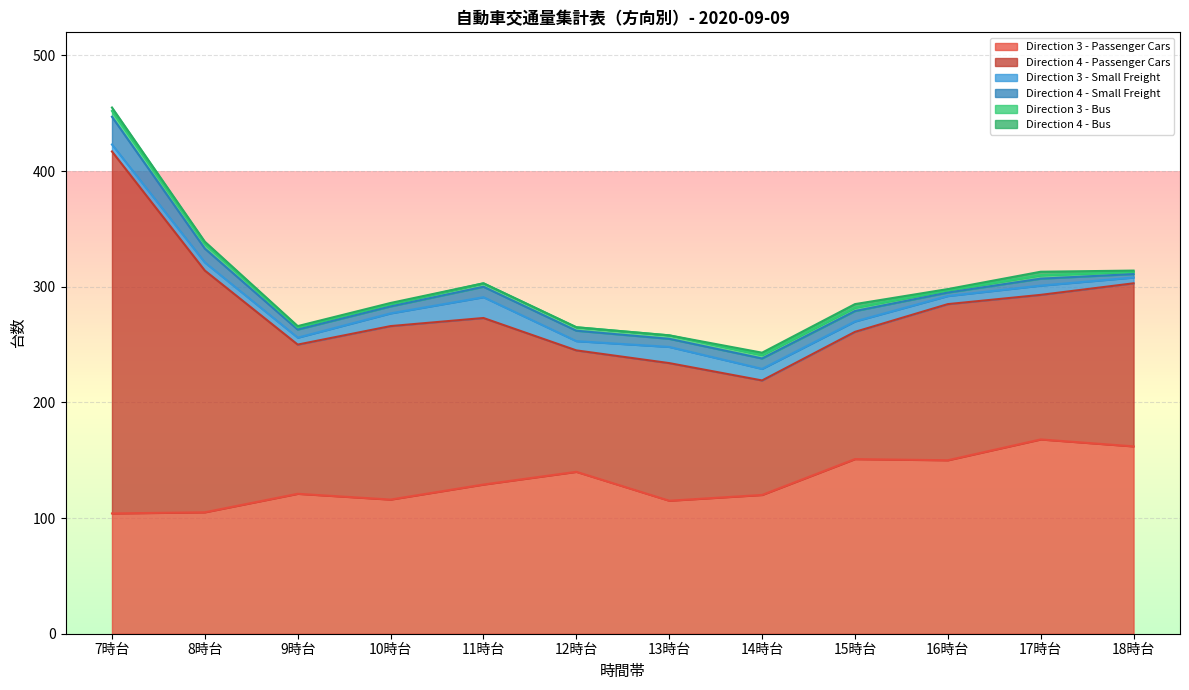

Does the chart display data point markers on the line(s)?

No